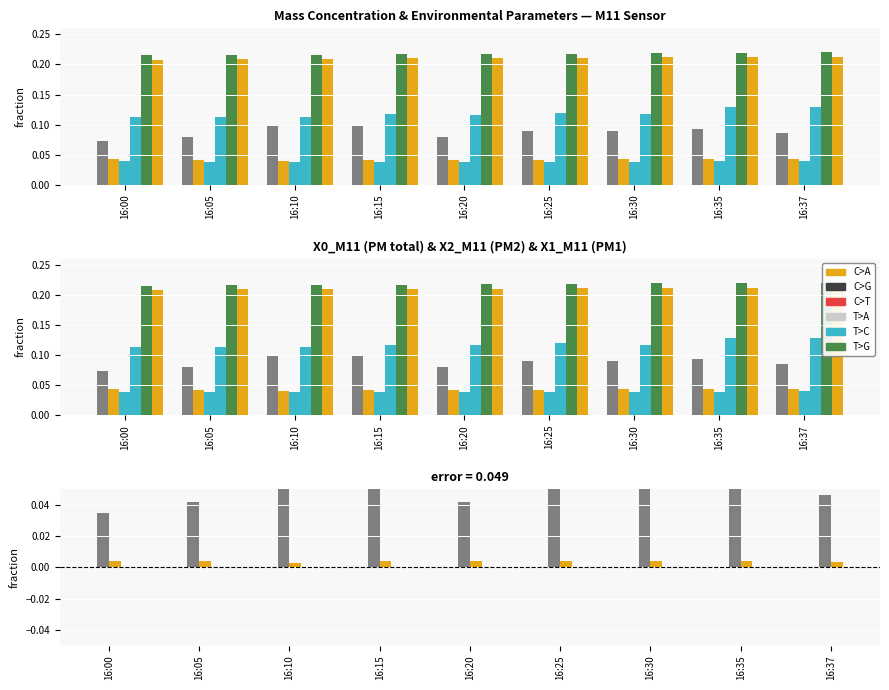

Count the number of categories in the chart.

9